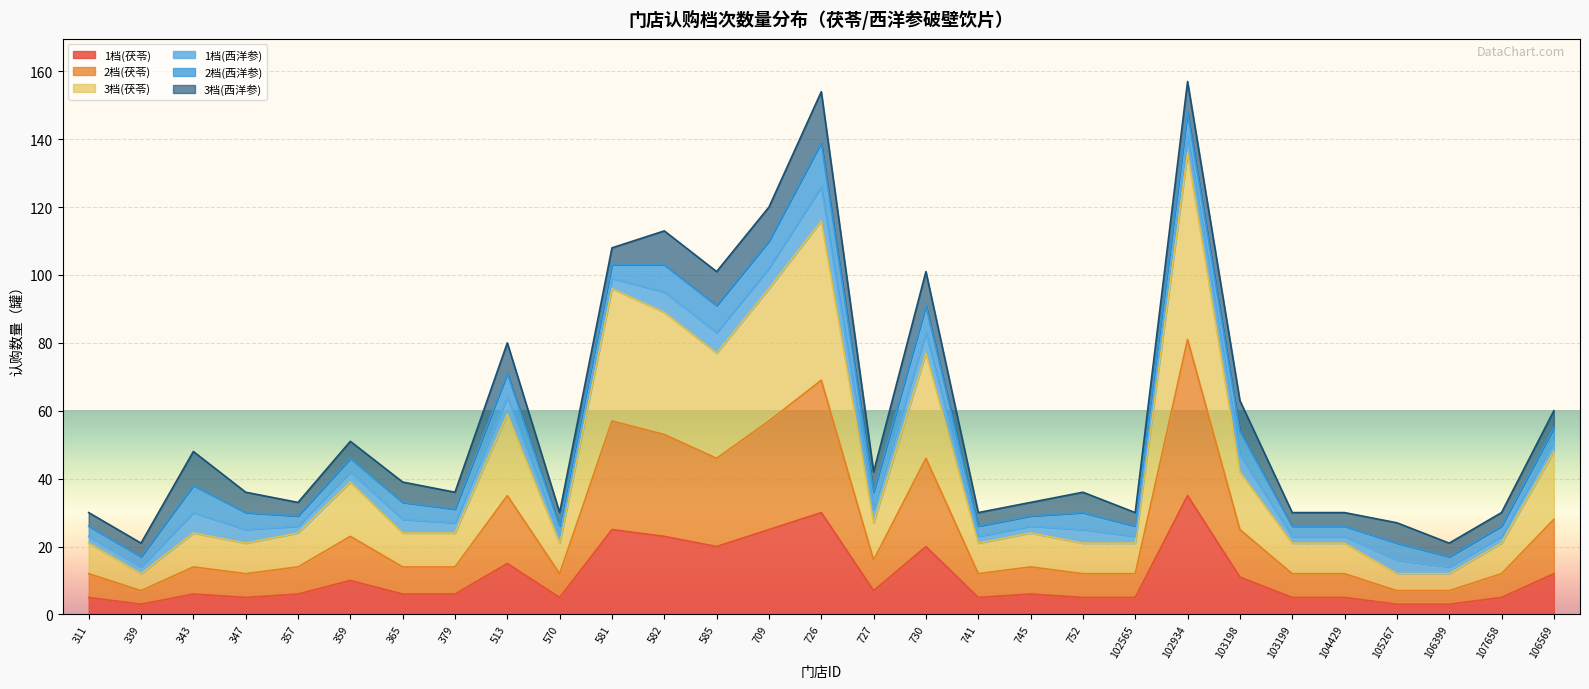

What is the total value across all series at 102934?

157